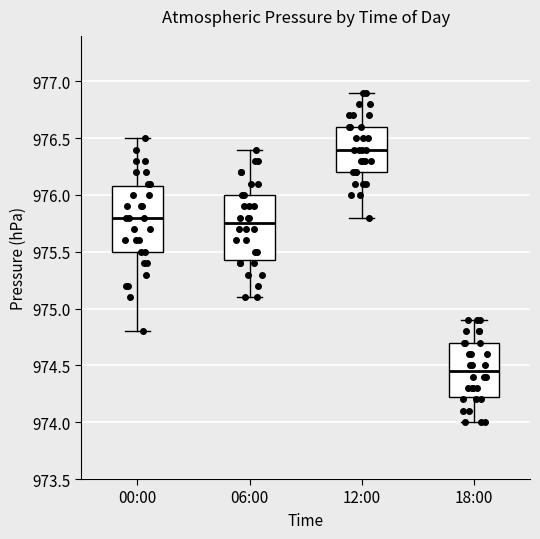

Which box has the lowest median line?

18:00